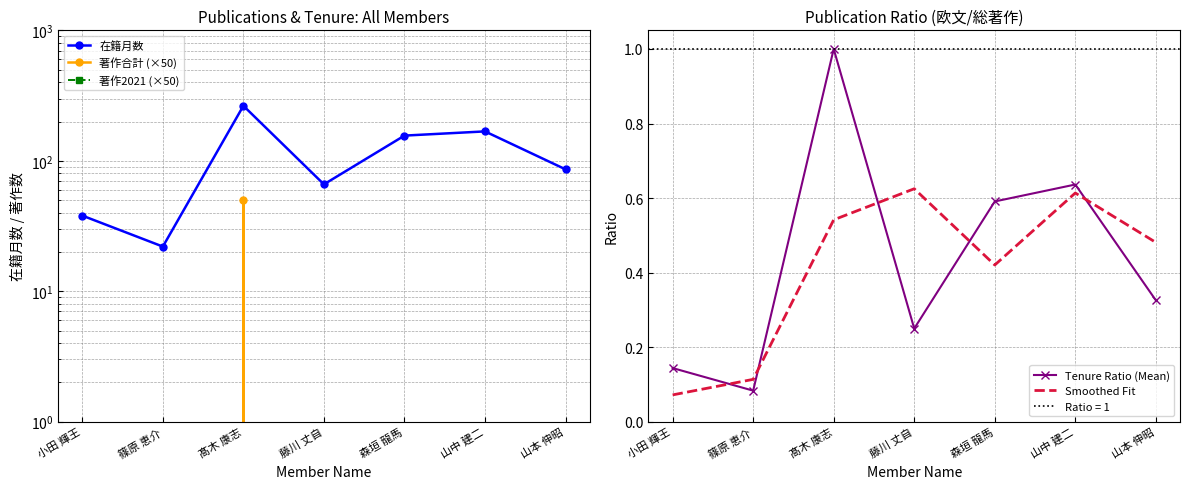

List the labels in order of Smoothed Fit value, largest first.

藤川 丈自, 山中 建二, 髙木 康志, 山本 伸昭, 森垣 龍馬, 篠原 恵介, 小田 輝王